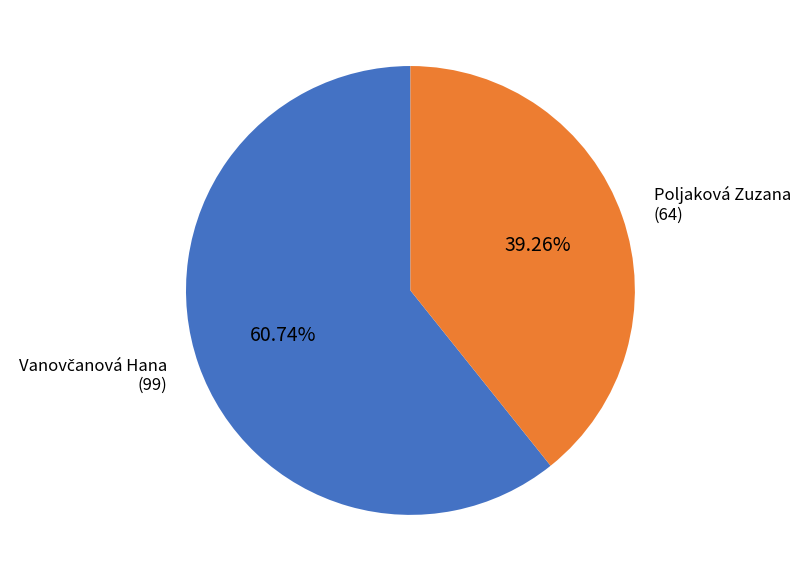

Which category has the smallest portion of the pie?

Poljaková Zuzana